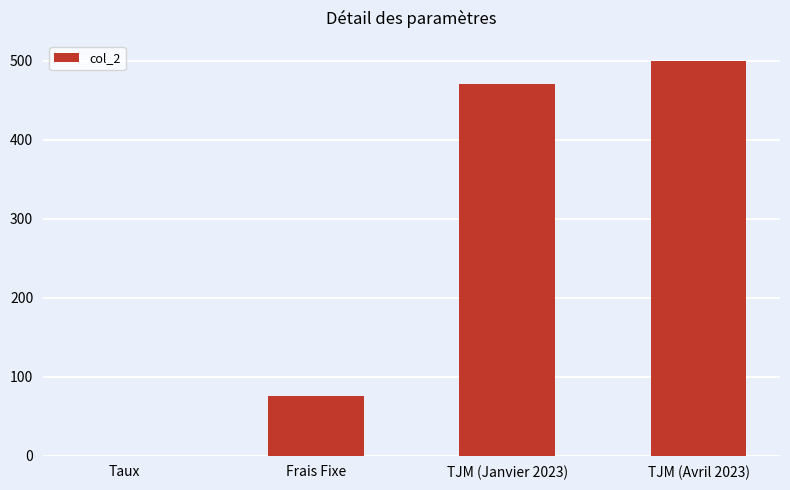

Count the number of data series in this chart.

1